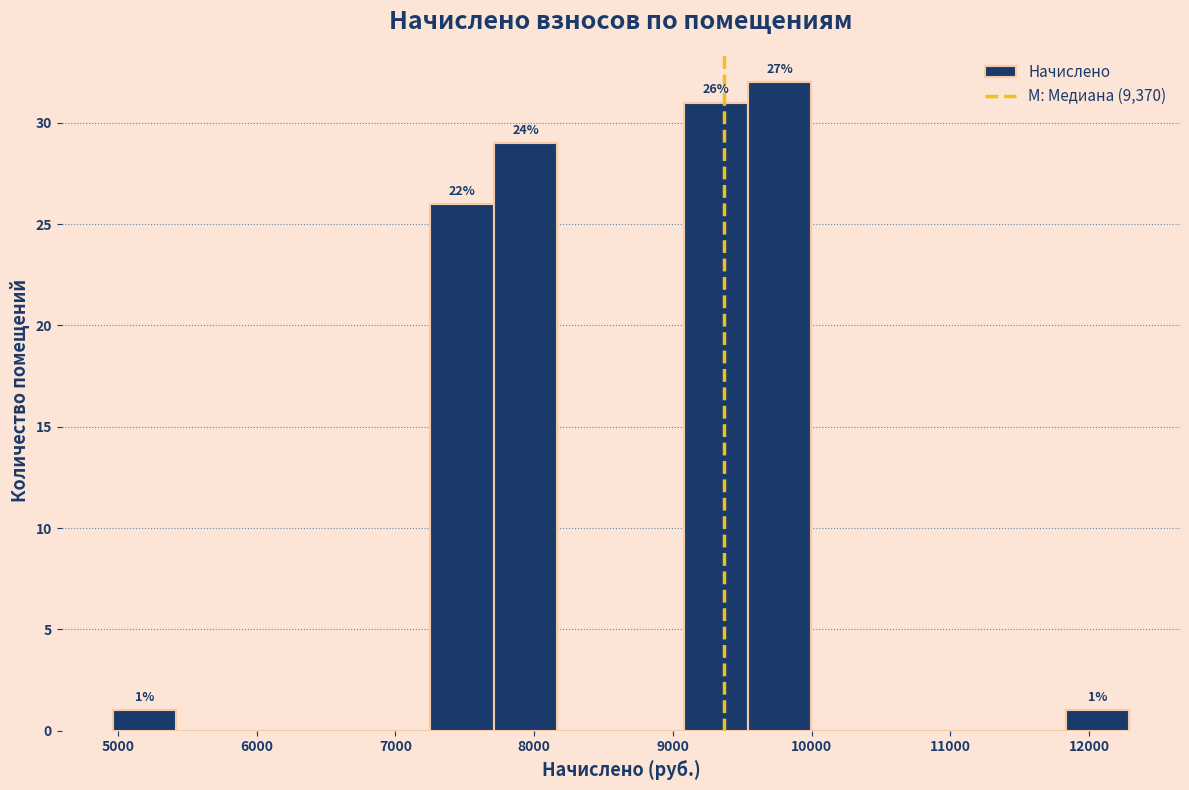

Over which range of the x-axis is the bar tallest?

9500 to 10000